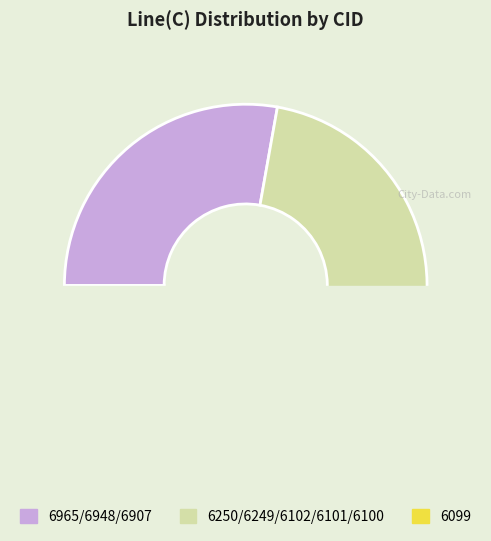

Which category has the biggest portion of the pie?

6907